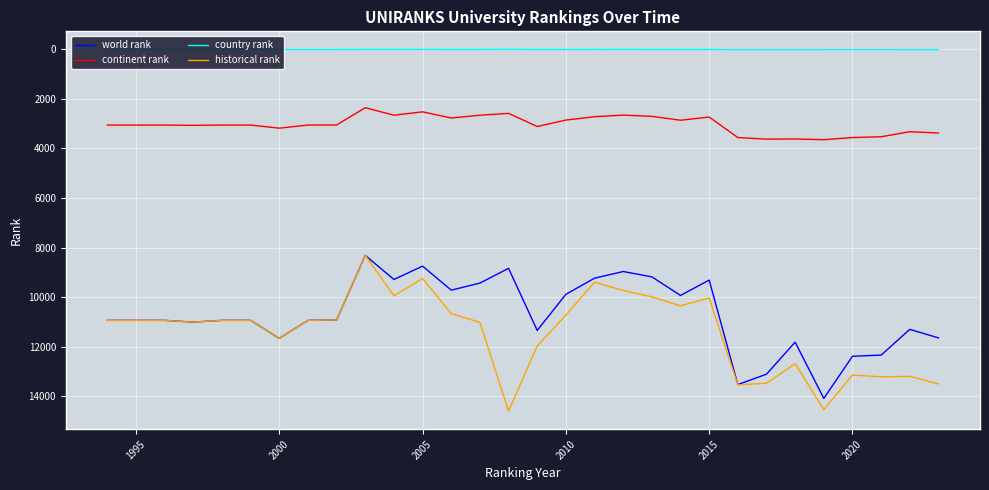

What is the maximum value shown in the chart?

14592.5